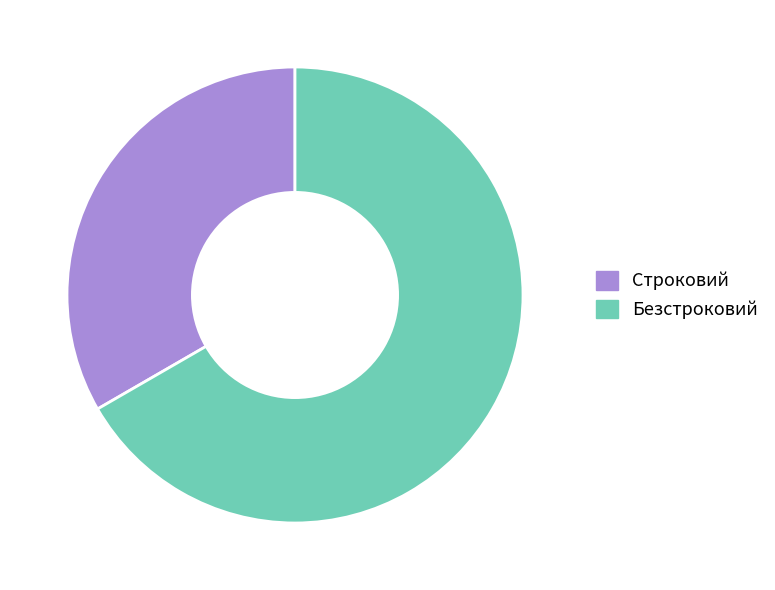

Is there any slice that represents more than half of the pie?

Yes